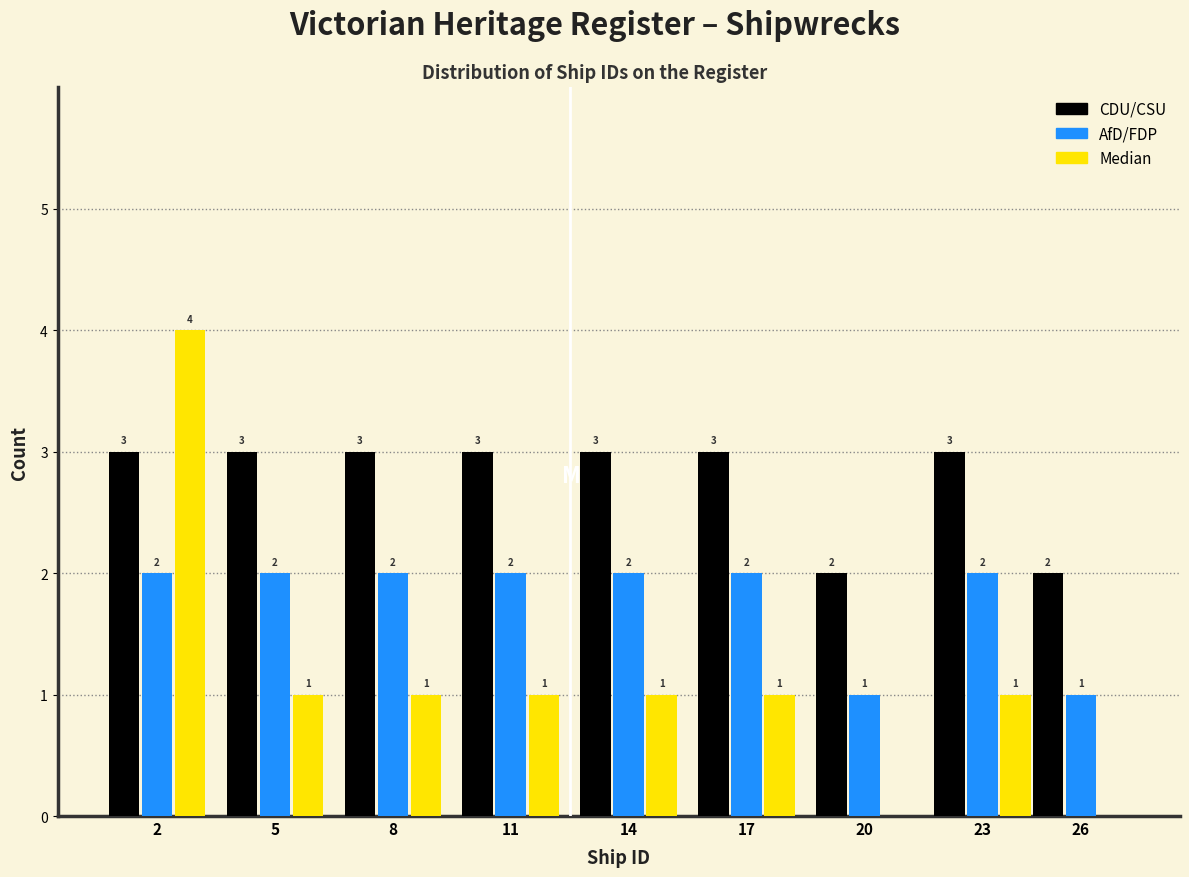

Reading left to right, transcribe all the data shown in this chart.

CDU/CSU: 2=3	5=3	8=3	11=3	14=3	17=3	20=2	23=3	26=2
AfD/FDP: 2=2	5=2	8=2	11=2	14=2	17=2	20=1	23=2	26=1
Median: 2=4	5=1	8=1	11=1	14=1	17=1	20=0	23=1	26=0